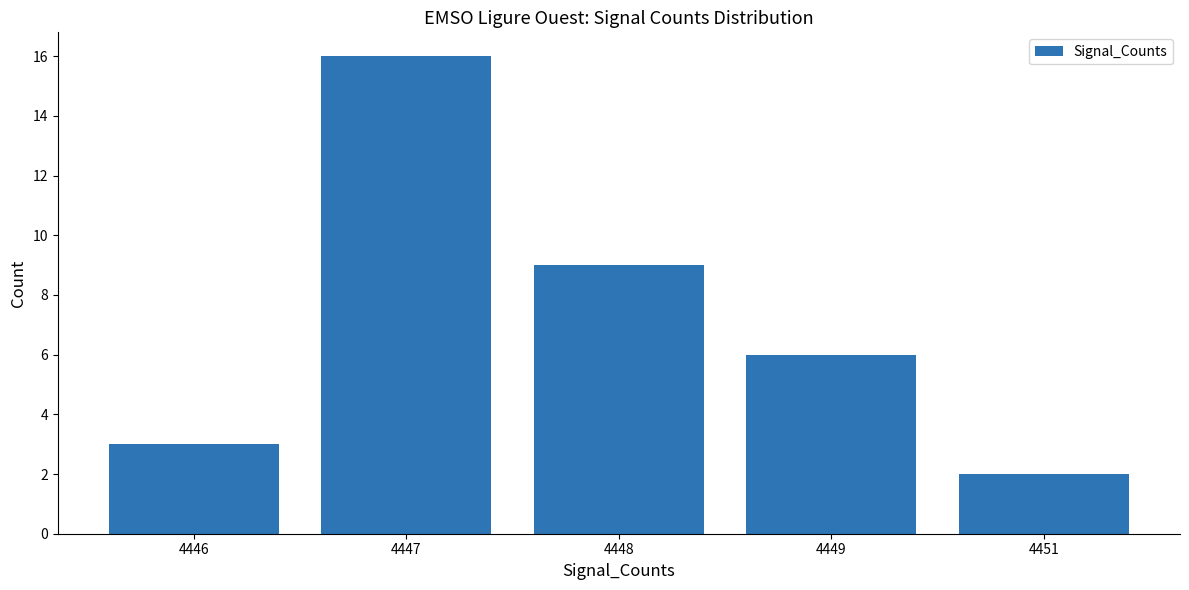

Rank the categories by value from lowest to highest.

4451, 4446, 4449, 4448, 4447